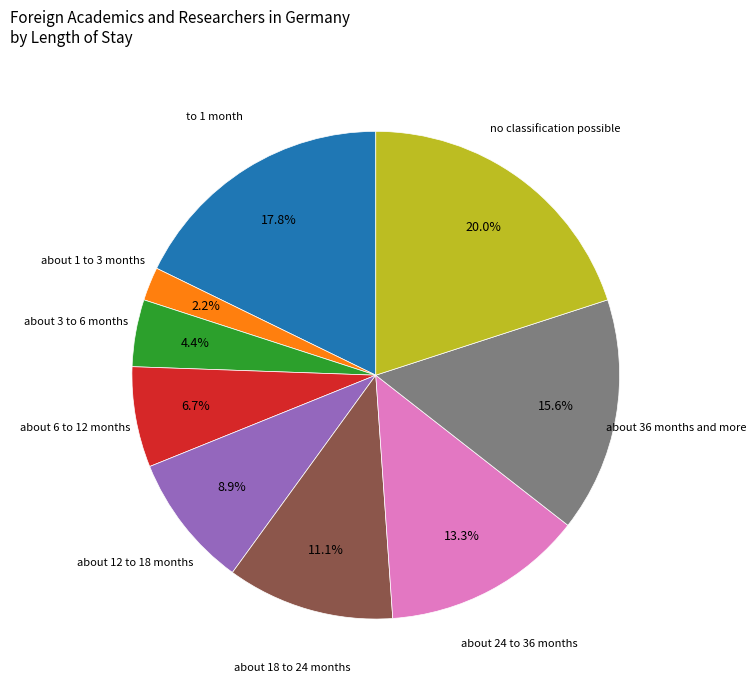

Does any single category account for the majority?

No